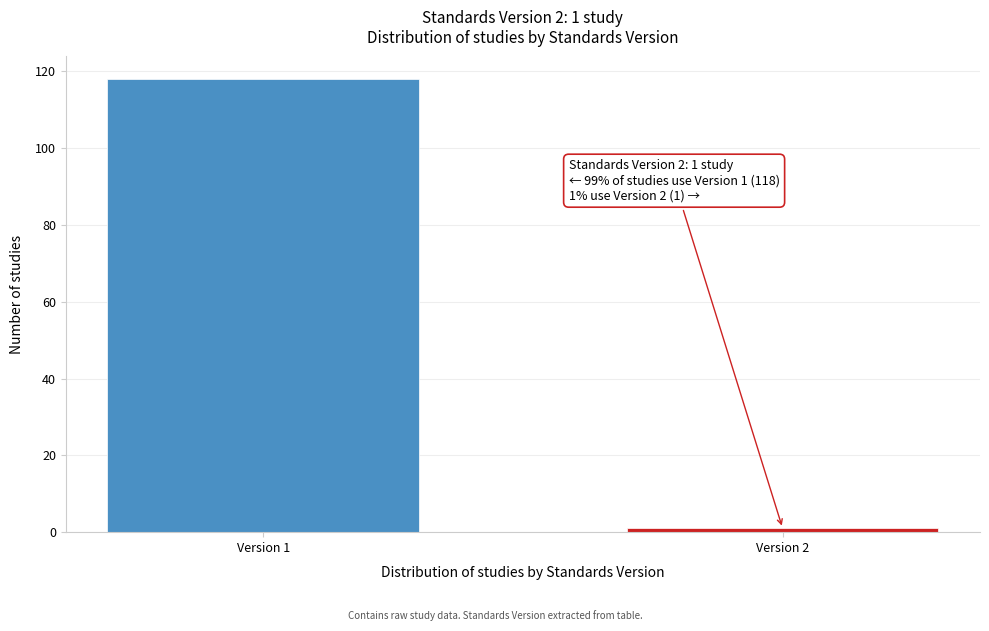

Reading right to left, what are all the values shown in this chart?

1	118